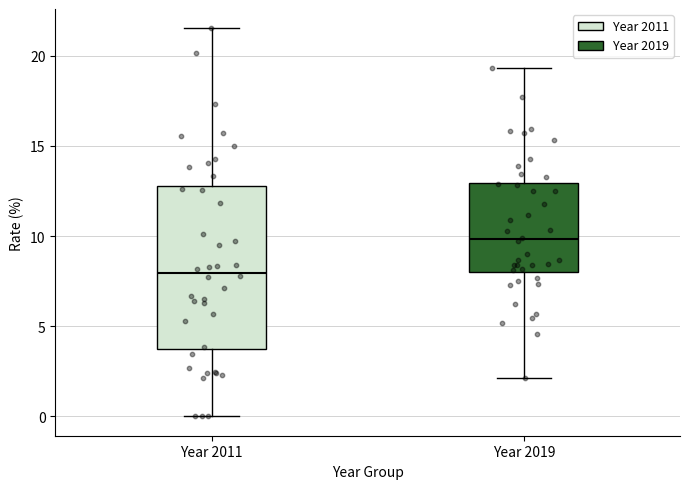

Which box's median line is the lowest?

Year 2011